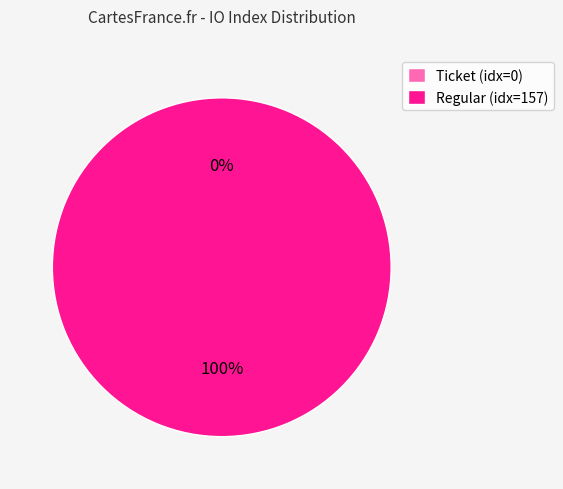

What is the majority slice?

tx_type_Regular